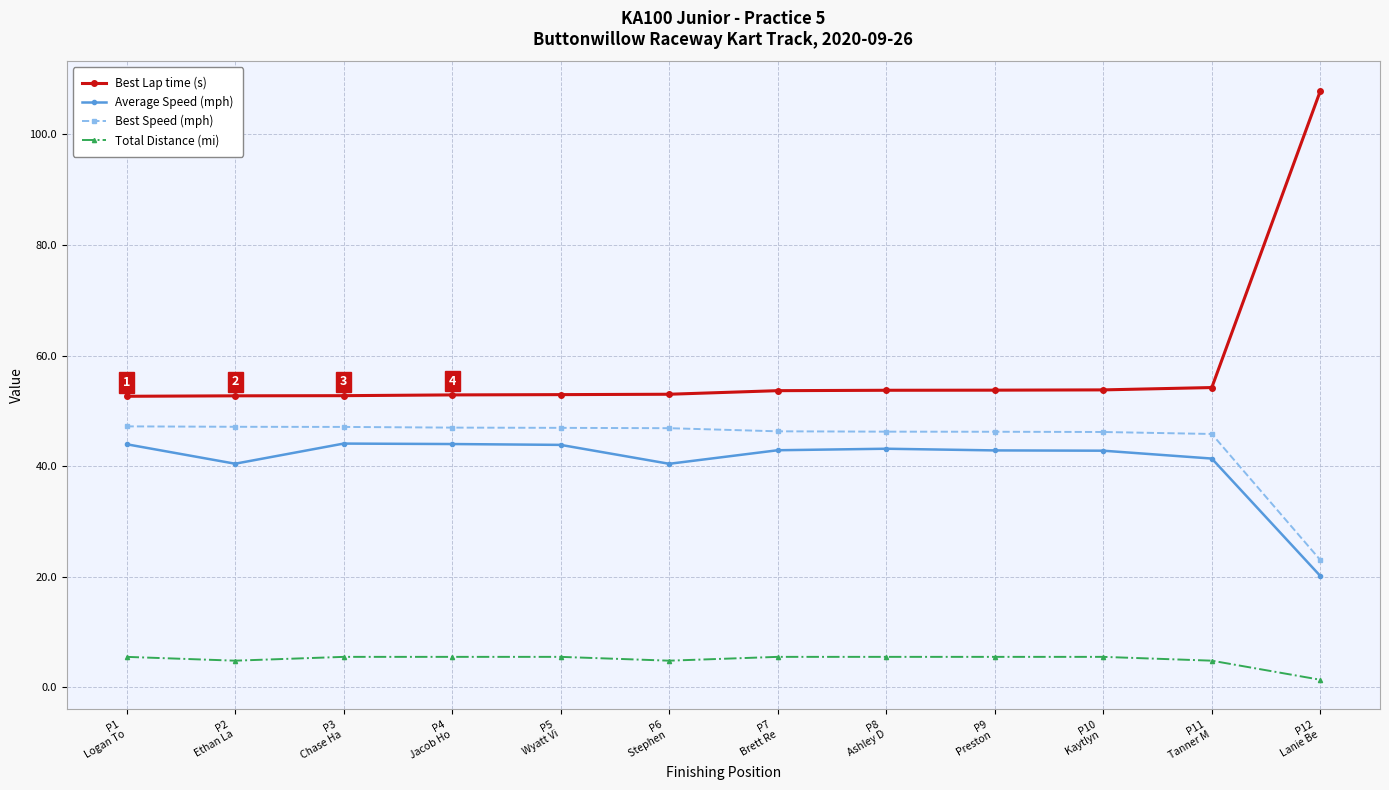

What is the value of the Best Speed (mph) point at the 5th from the left?

46.9